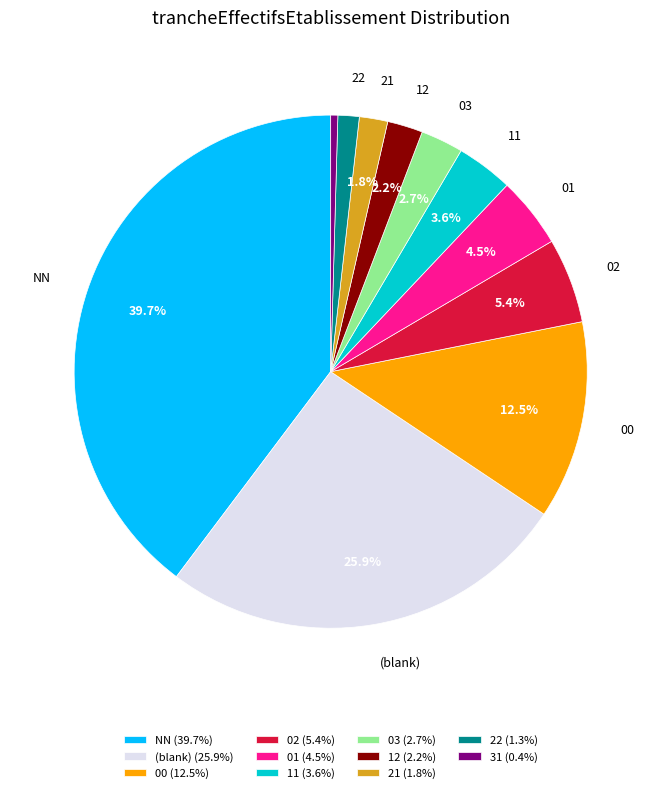

Which has a higher value, NN (39.7%) or 01 (4.5%)?

NN (39.7%)